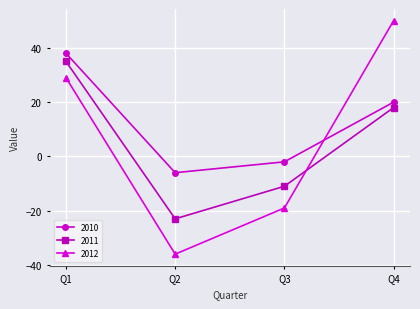

What is the lowest value of the 2011 series?

-23